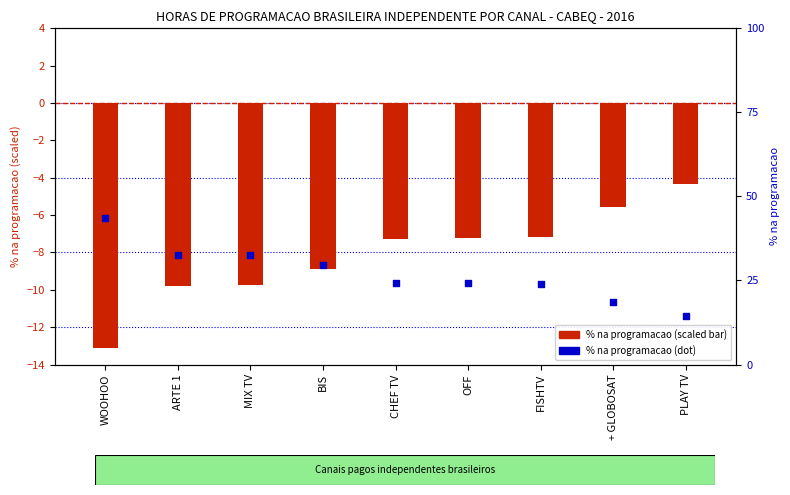

Which series has the widest spread of Y values?

% na programacao